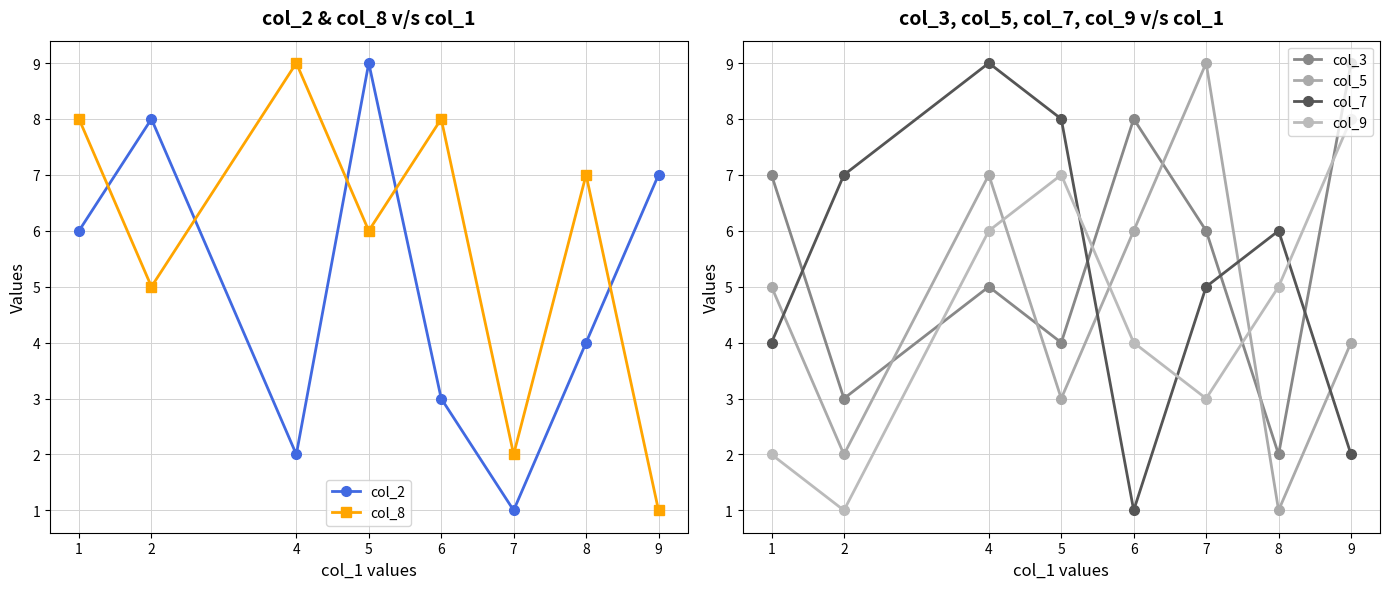

Reading right to left, extract all data points from this chart.

col_2: 9=7	8=4	7=1	6=3	5=9	4=2	2=8	1=6
col_8: 9=1	8=7	7=2	6=8	5=6	4=9	2=5	1=8
col_3: 9=9	8=2	7=6	6=8	5=4	4=5	2=3	1=7
col_5: 9=4	8=1	7=9	6=6	5=3	4=7	2=2	1=5
col_7: 9=2	8=6	7=5	6=1	5=8	4=9	2=7	1=4
col_9: 9=8	8=5	7=3	6=4	5=7	4=6	2=1	1=2